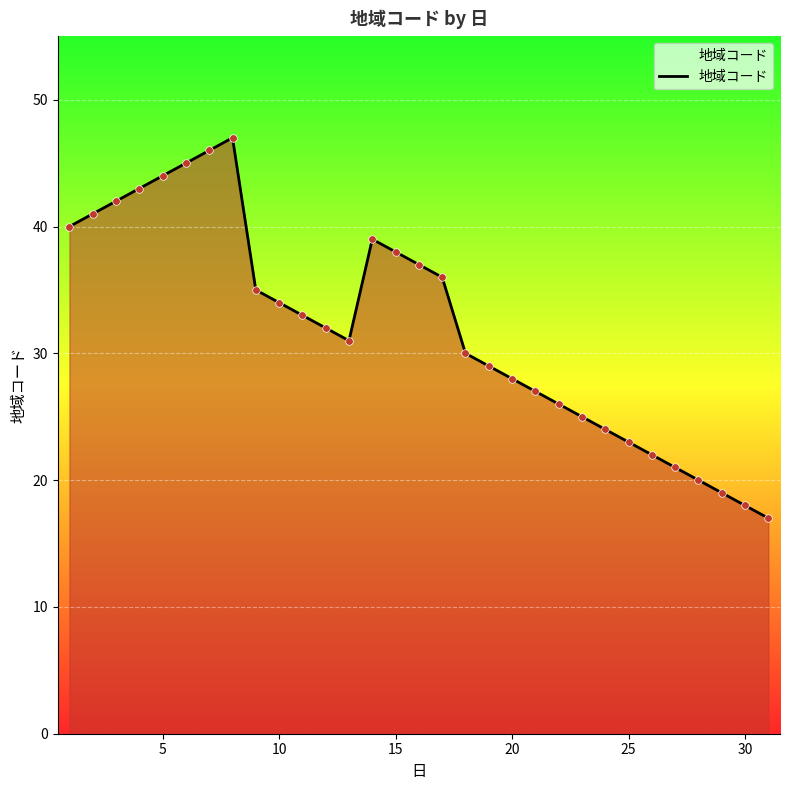

What is the smallest value displayed?

17